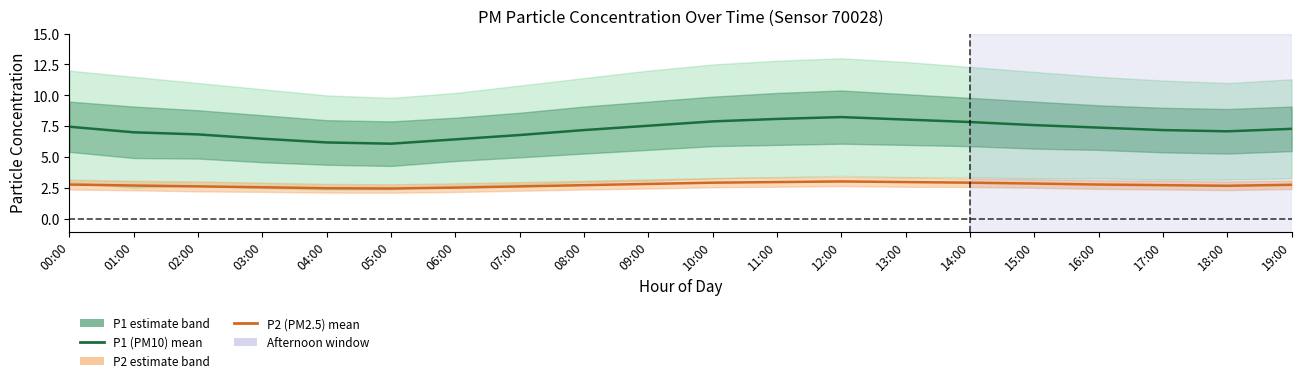

At how many categories does at least one series exceed 7?

14